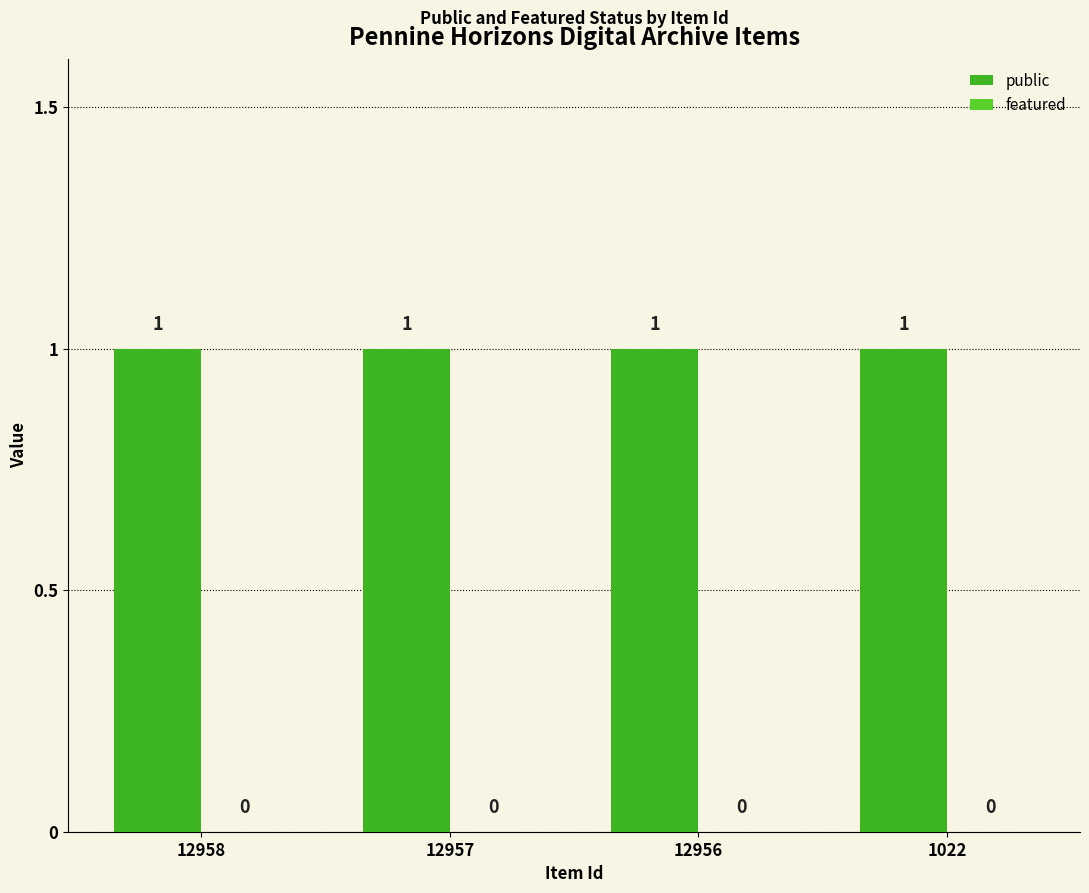

What is the difference between the highest and lowest values at 12957?

1